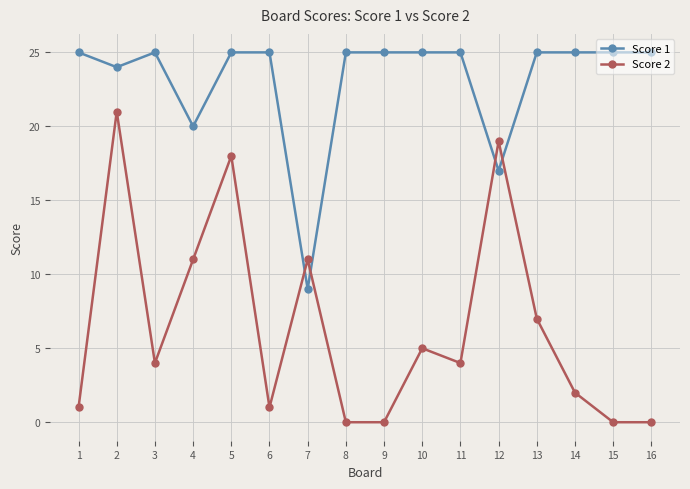

Which series has the largest total across all categories?

Score 1